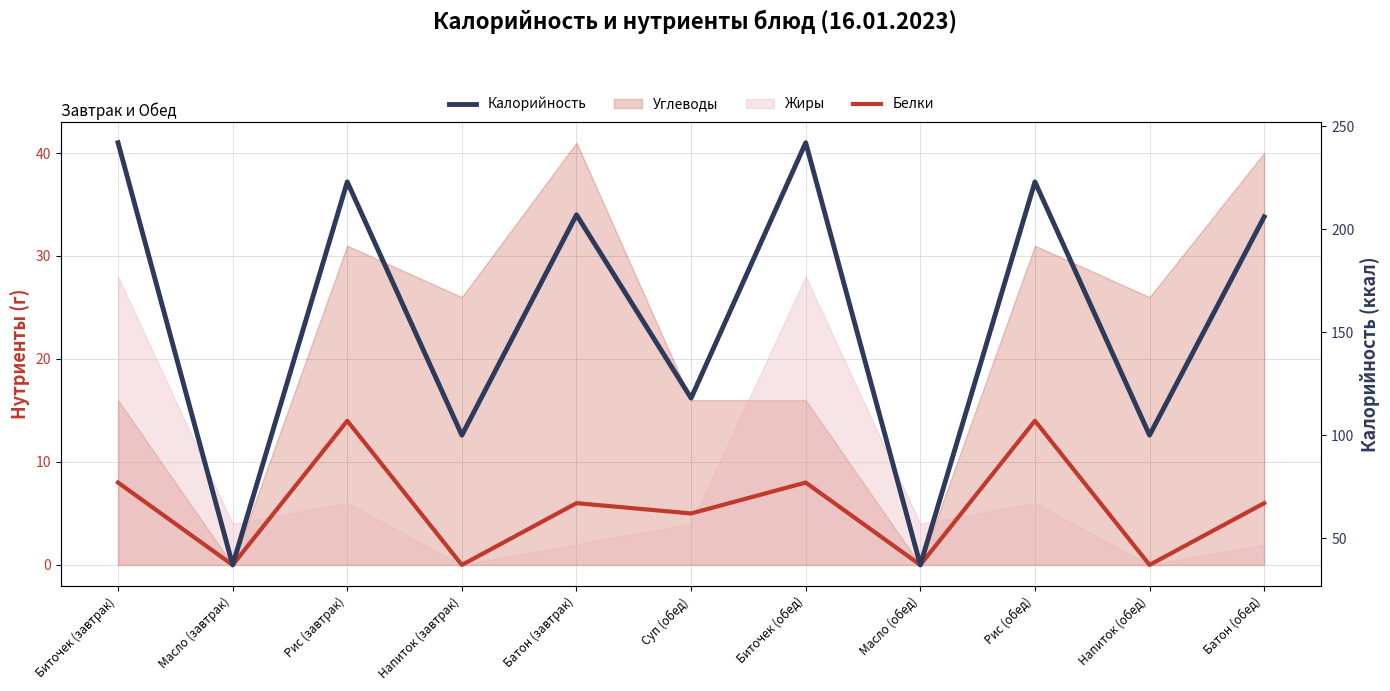

True or false: Калорийность has a value of 206 at Батон (обед).

True